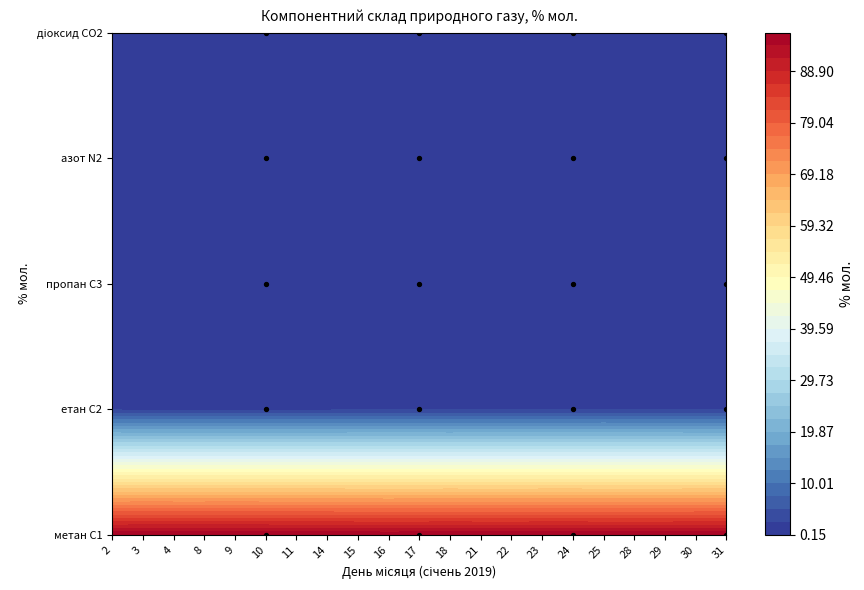

At which label does діоксид CO2 reach its peak?

16